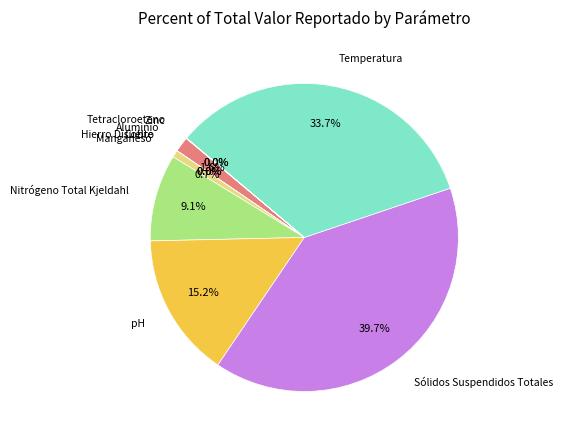

What portion of the pie excludes pH?

84.8%